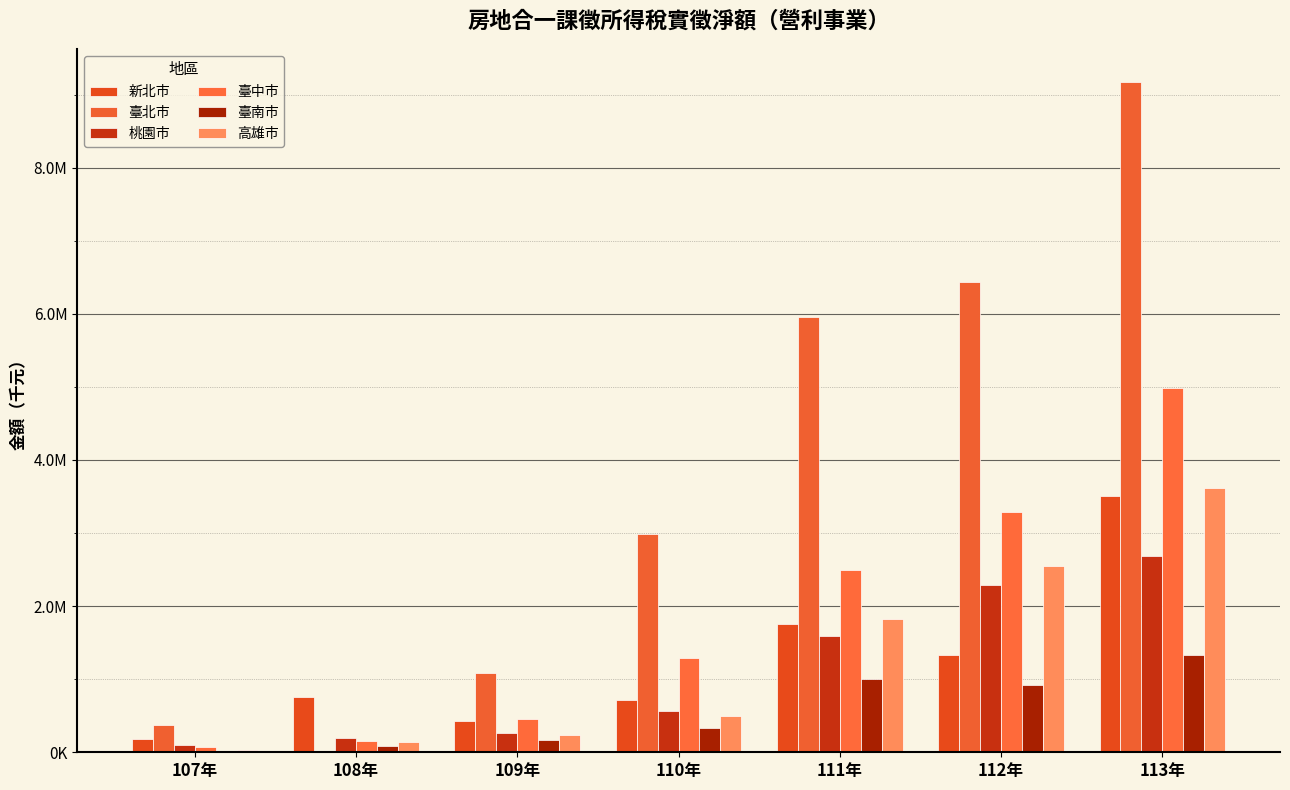

Between 111年 and 113年, which is larger?

113年